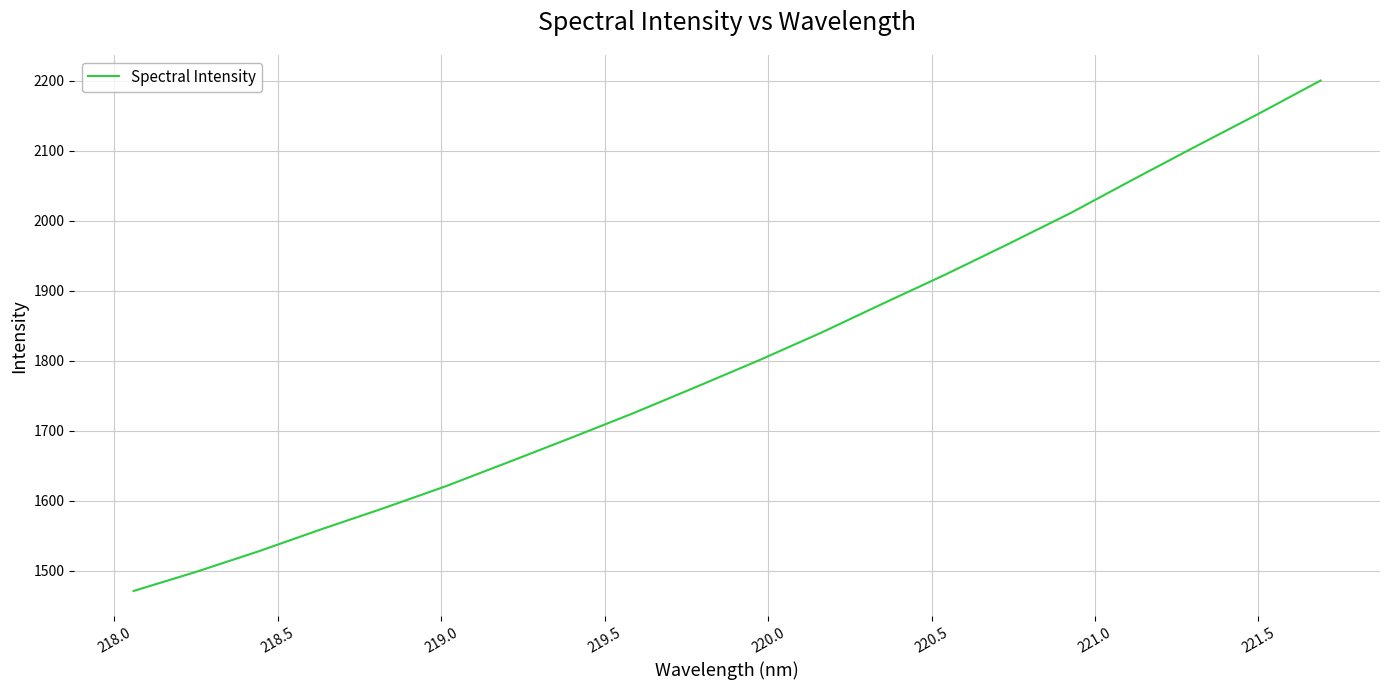

What is the minimum value shown in the chart?

1470.9